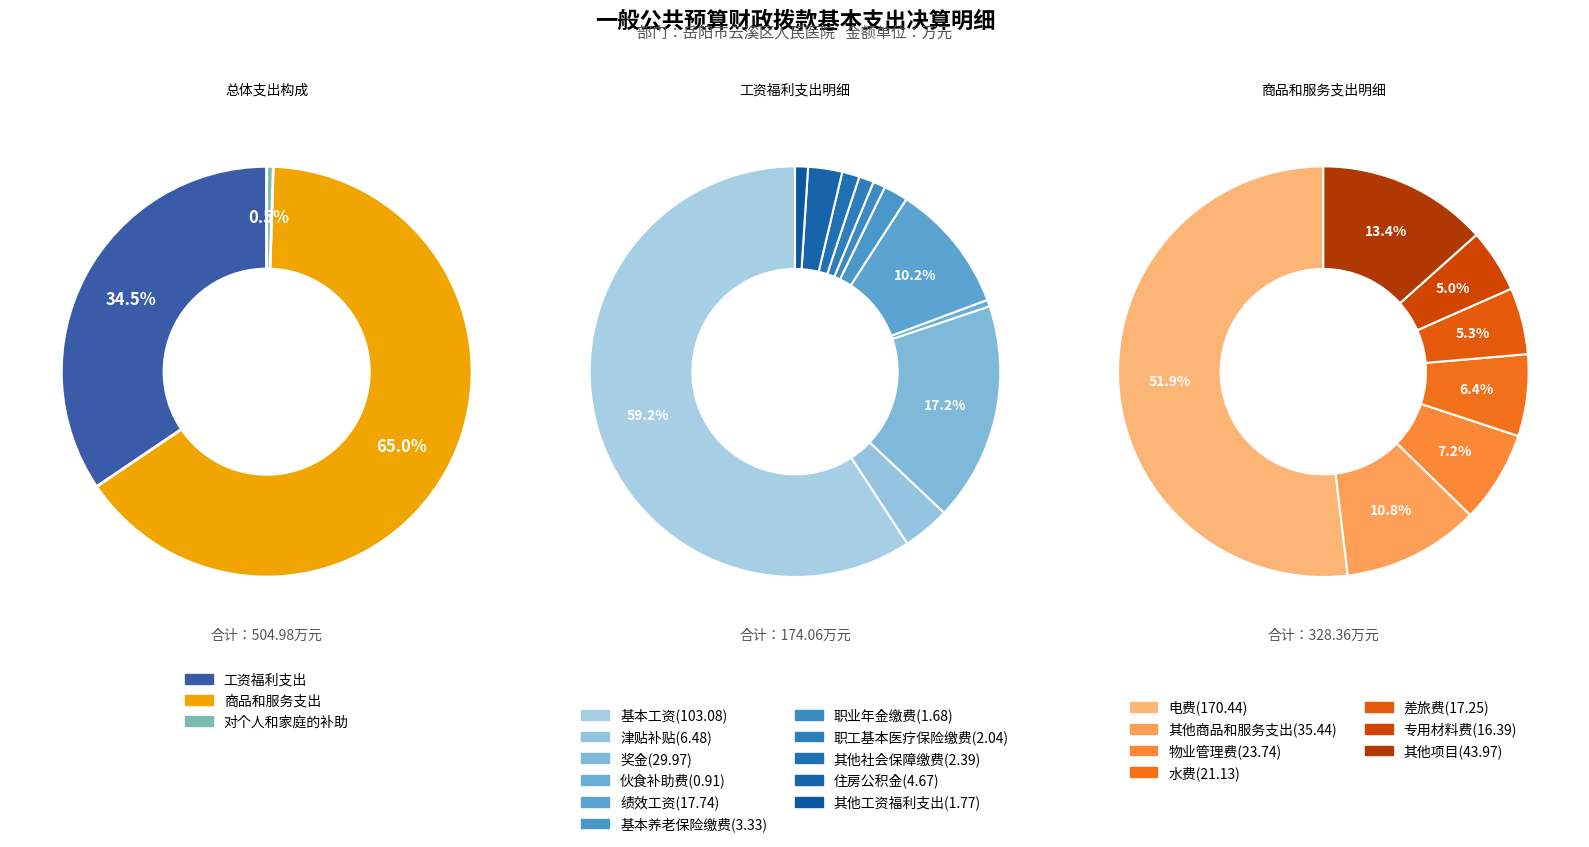

To the nearest percent, what is the difference between the largest and smallest slice percentages?

65%